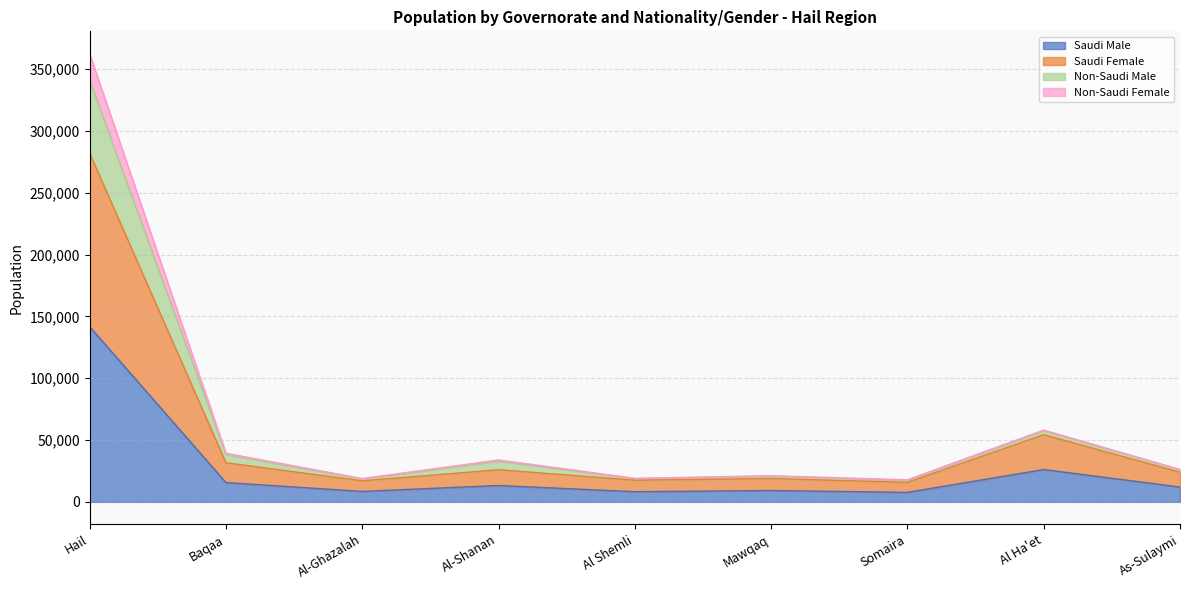

What is the total value across all series at Al Shemli?

19059